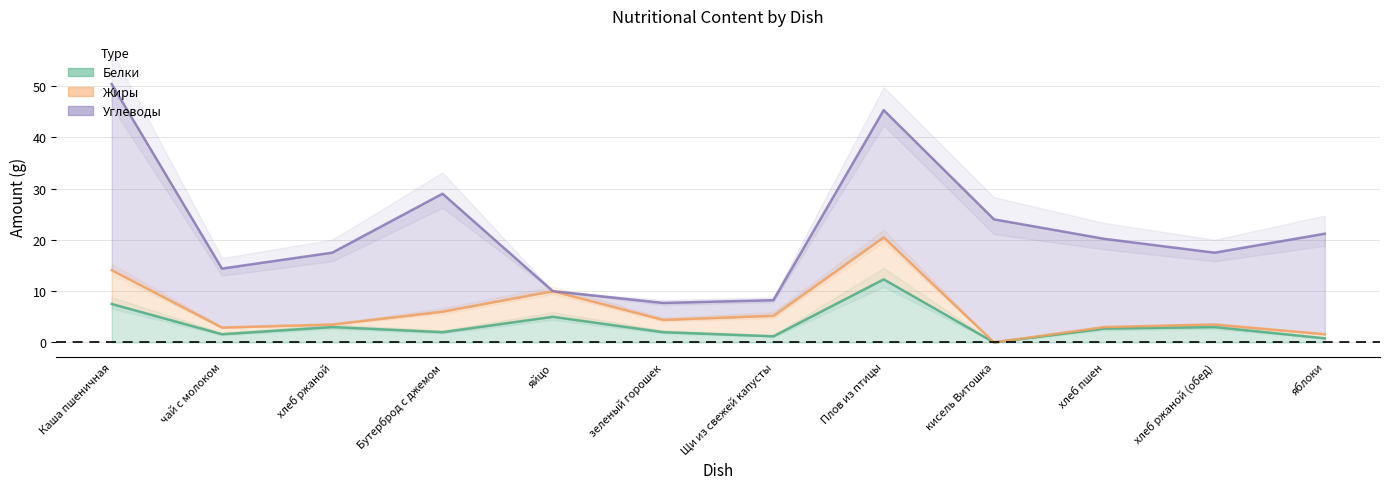

True or false: Жиры and Углеводы intersect in this chart.

True